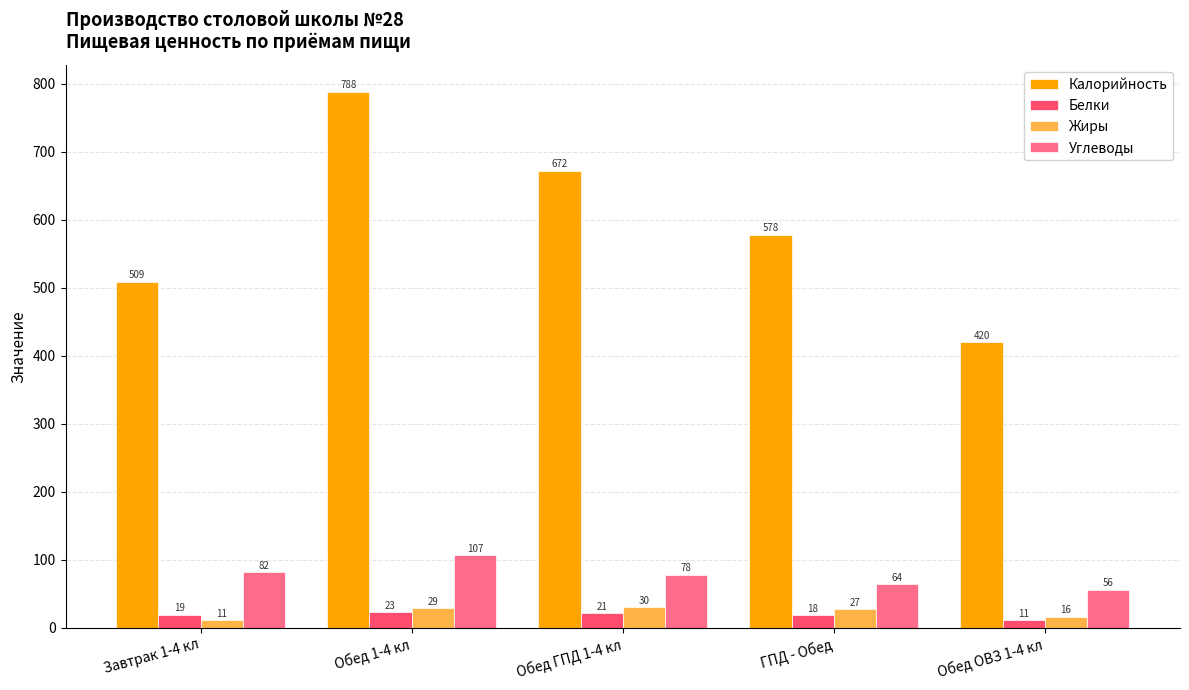

How many bars are there in total?

20